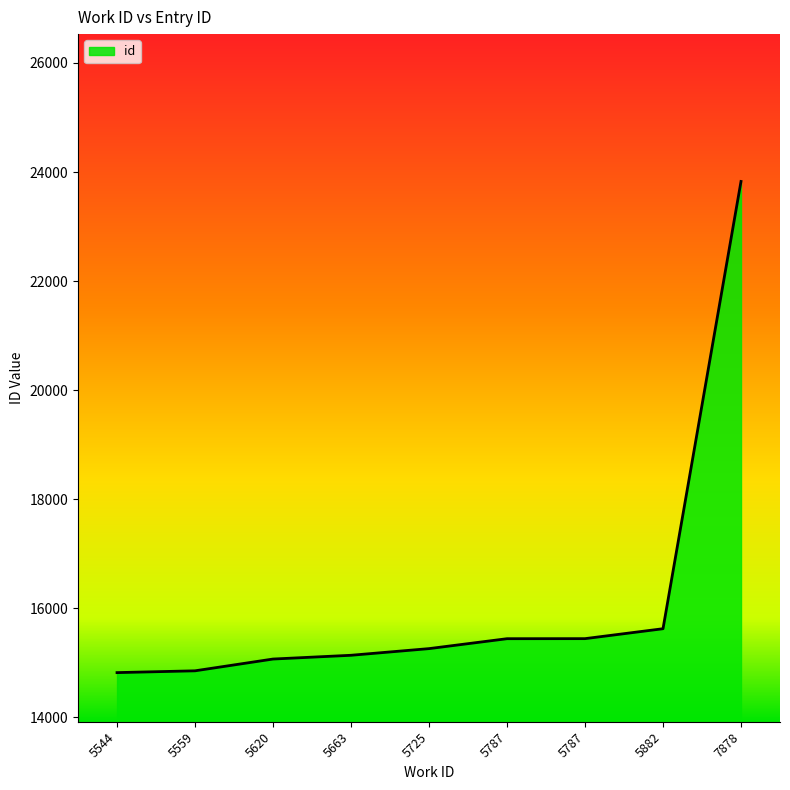

True or false: the data shows 15442 at 5787.

True